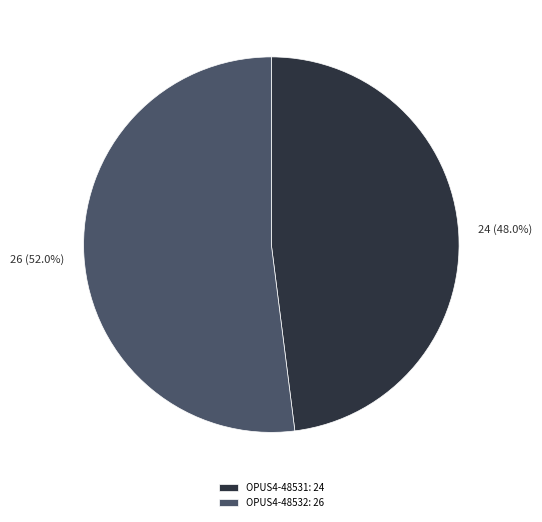

To the nearest percent, what is the average slice percentage?

50%